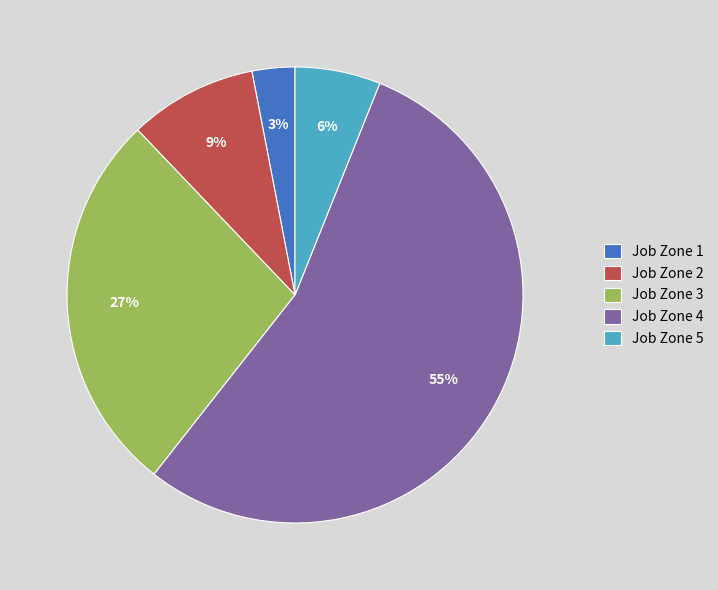

Do Job Zone 2 and Job Zone 4 together represent more than half of the pie?

Yes